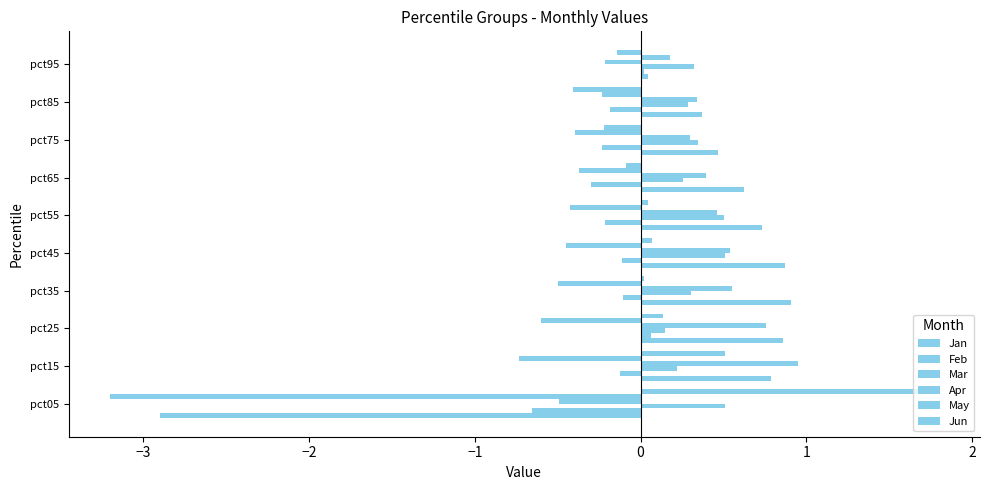

Reading left to right, what are all the values shown in this chart?

Jan: -2.9	0.8	0.9	0.9	0.9	0.7	0.6	0.5	0.4	0.0
Feb: -0.7	-0.1	0.1	-0.1	-0.1	-0.2	-0.3	-0.2	-0.2	0.0
Mar: 0.5	0.2	0.1	0.3	0.5	0.5	0.3	0.3	0.3	0.3
Apr: -0.5	1.0	0.8	0.6	0.5	0.5	0.4	0.3	0.3	-0.2
May: -3.2	-0.7	-0.6	-0.5	-0.5	-0.4	-0.4	-0.4	-0.2	0.2
Jun: 1.8	0.5	0.1	0.0	0.1	0.0	-0.1	-0.2	-0.4	-0.1